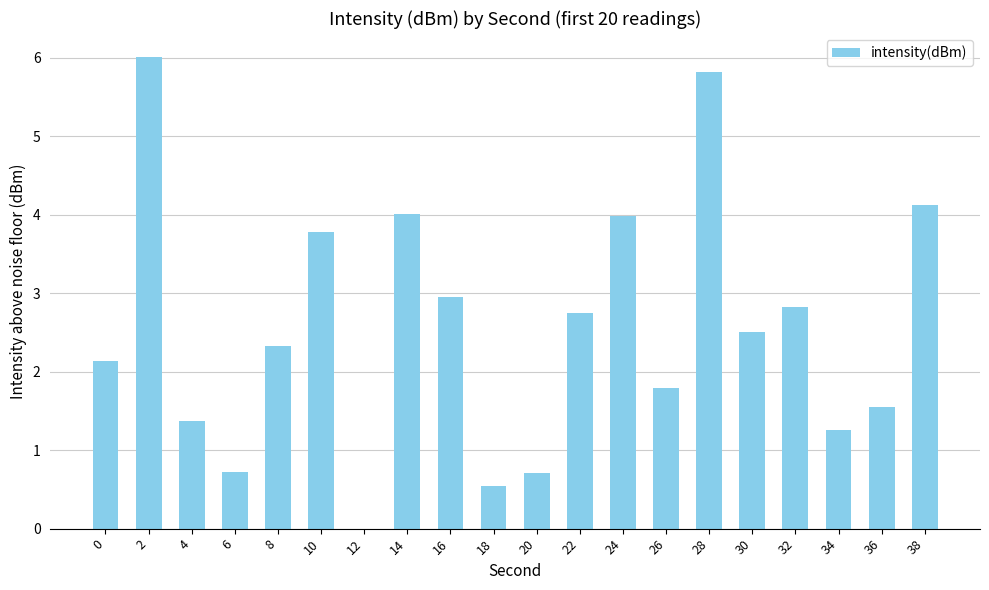

The chart shows a value of 2.0 at 10. True or false?

False